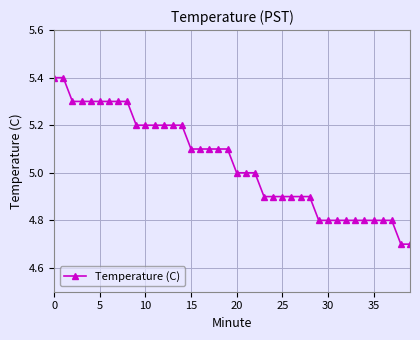

What is the difference between the second highest and second lowest values?

0.7